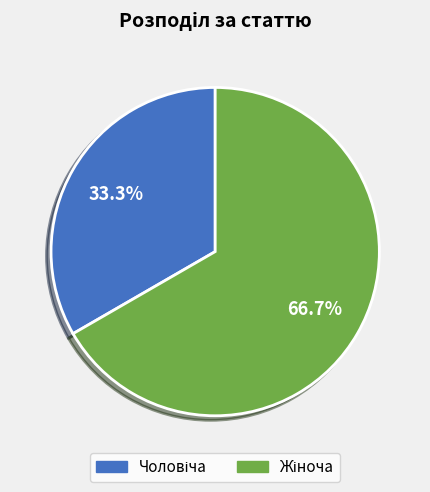

Does any single category account for the majority?

Yes